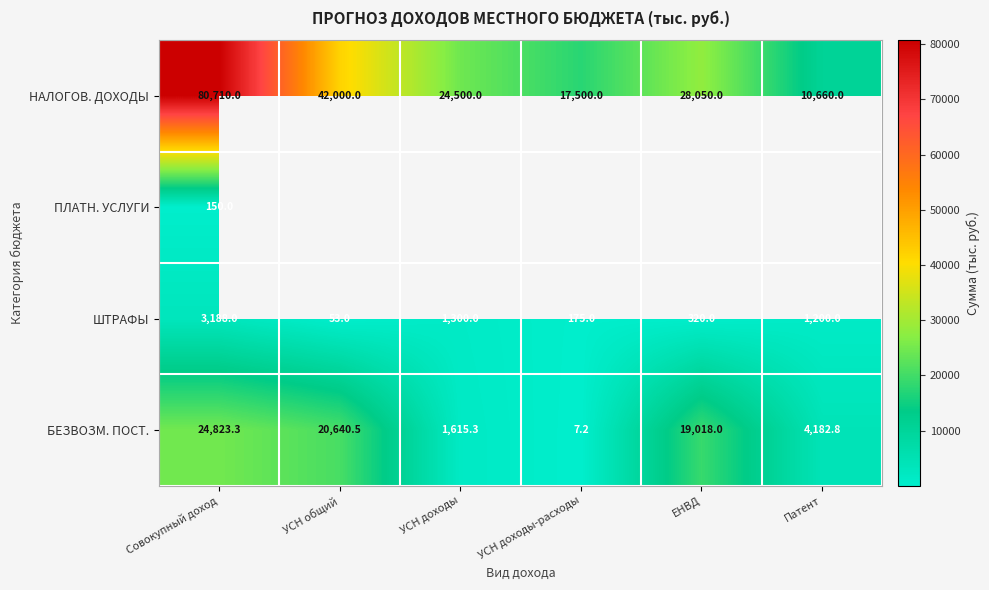

What is the difference between the highest and lowest values at Совокупный доход?

80560.0